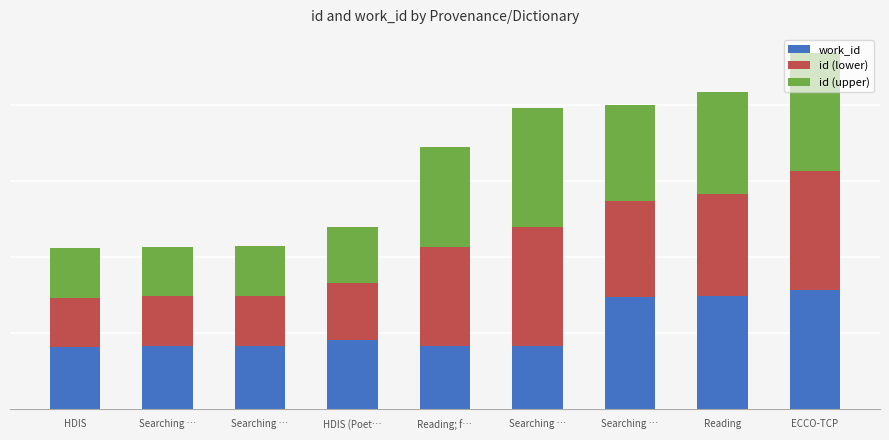

Does the chart contain stacked bars?

Yes